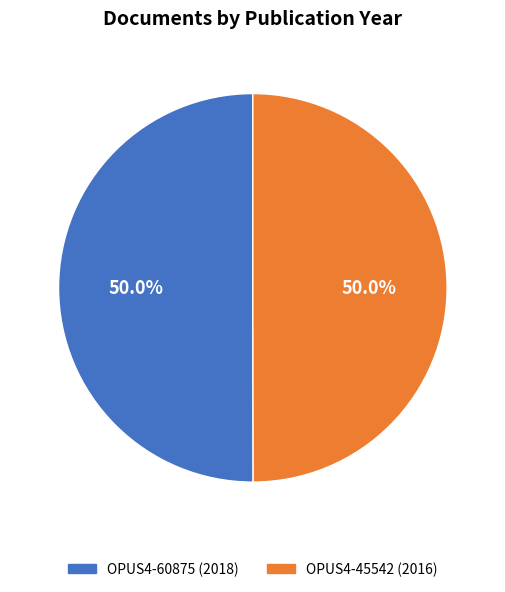

Is the sum of OPUS4-45542 (2016) and OPUS4-60875 (2018) greater than half?

Yes